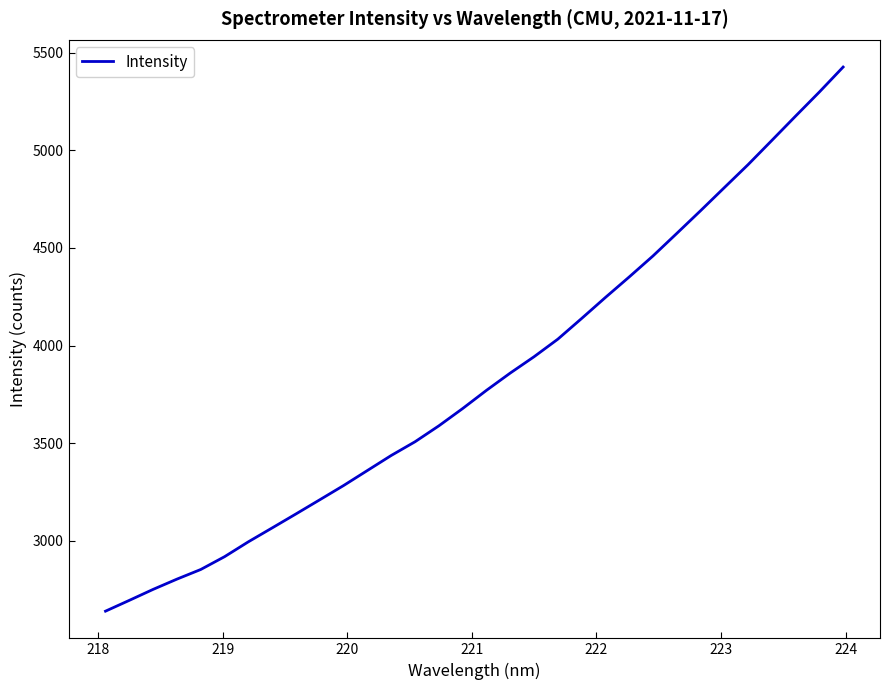

What is the difference between the maximum and minimum values?

2785.4